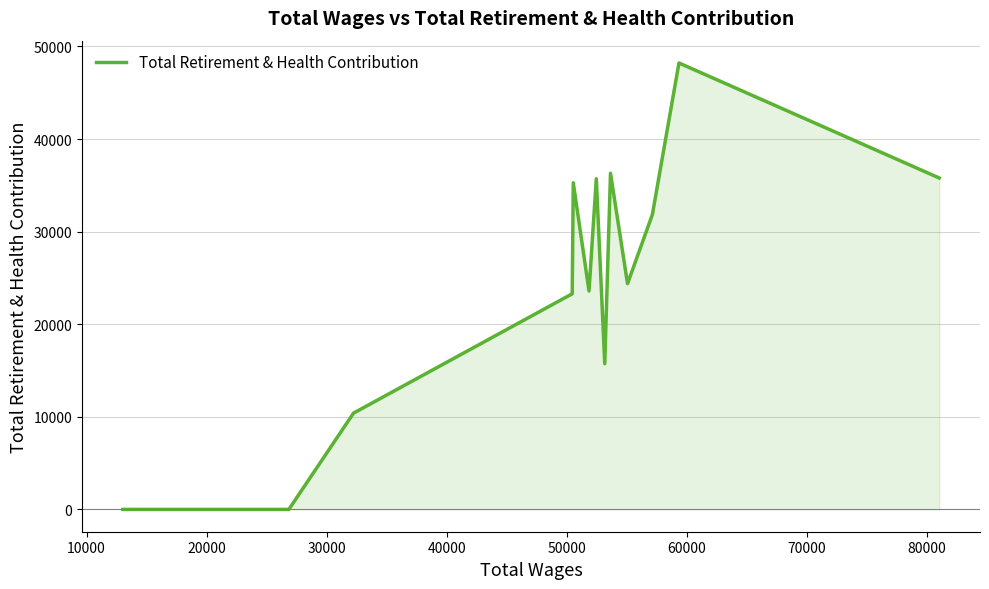

What is the difference between the maximum and minimum values?

48214